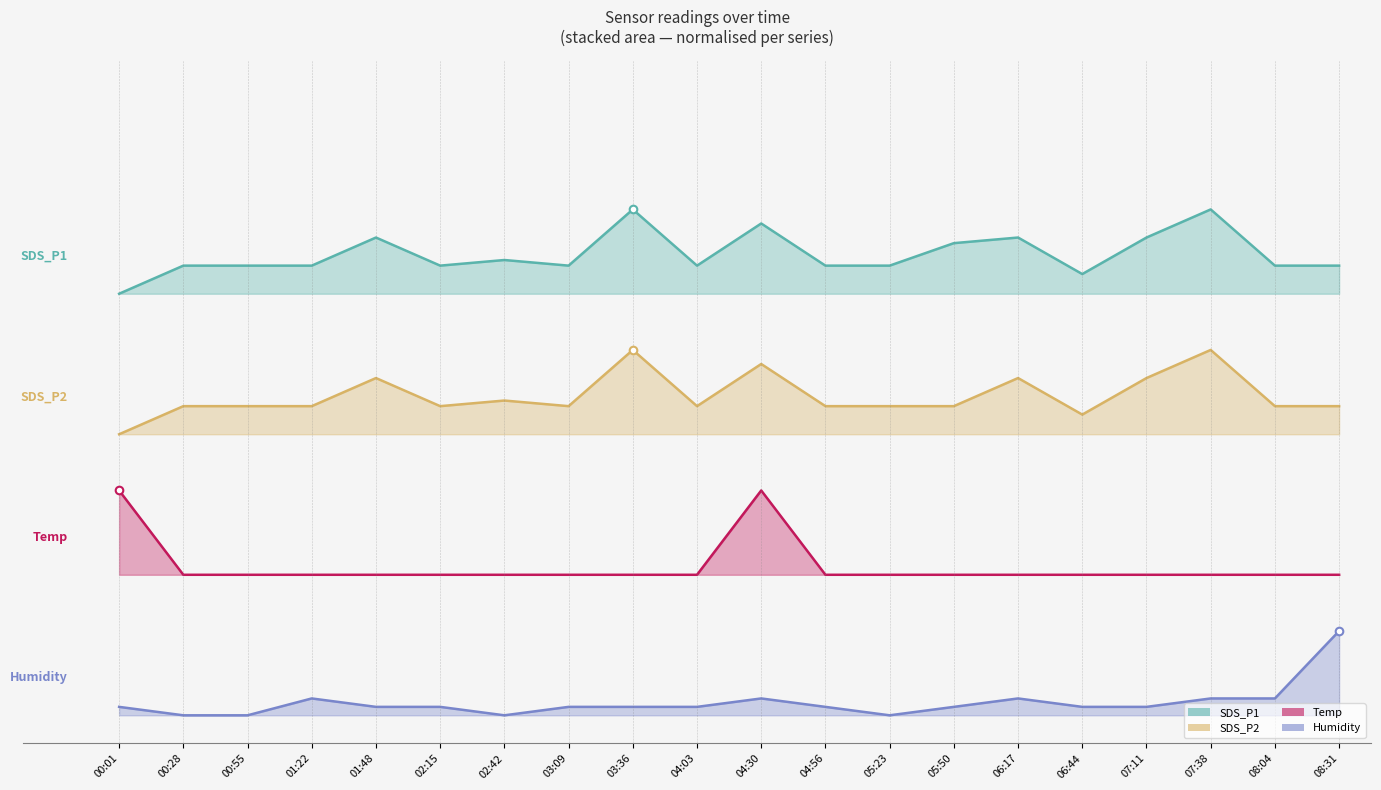

Which series reaches the maximum Y coordinate?

SDS_P1